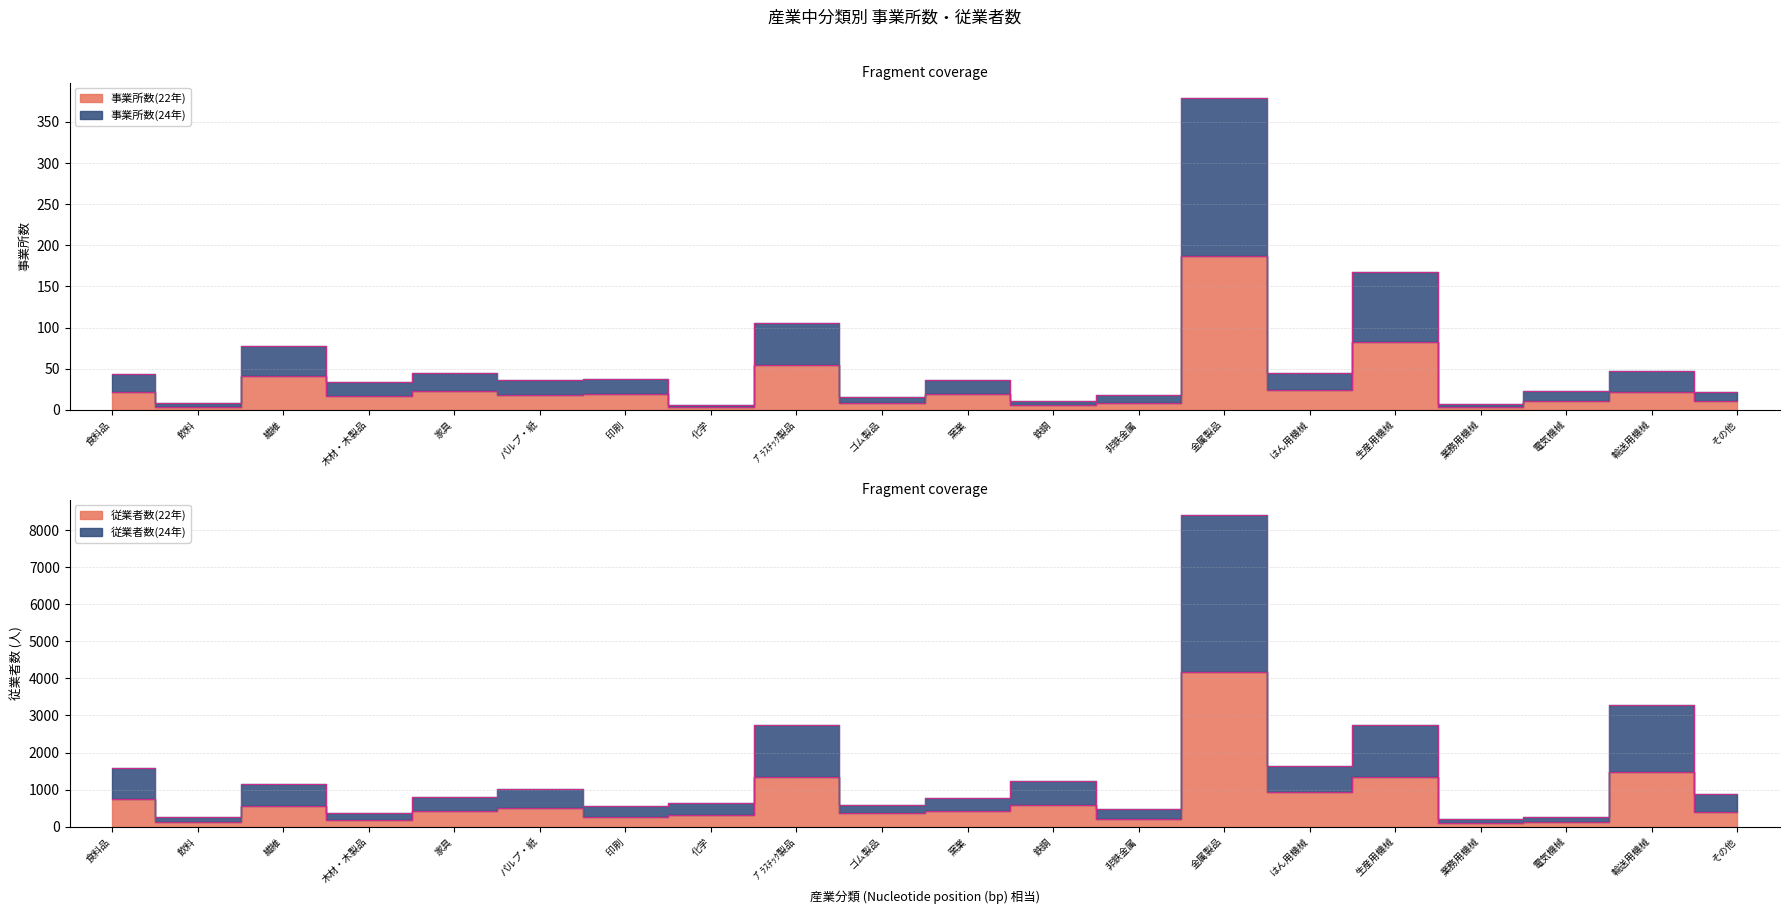

What is the sum of the 事業所数(24年) values at パルプ・紙 and 食料品?

79